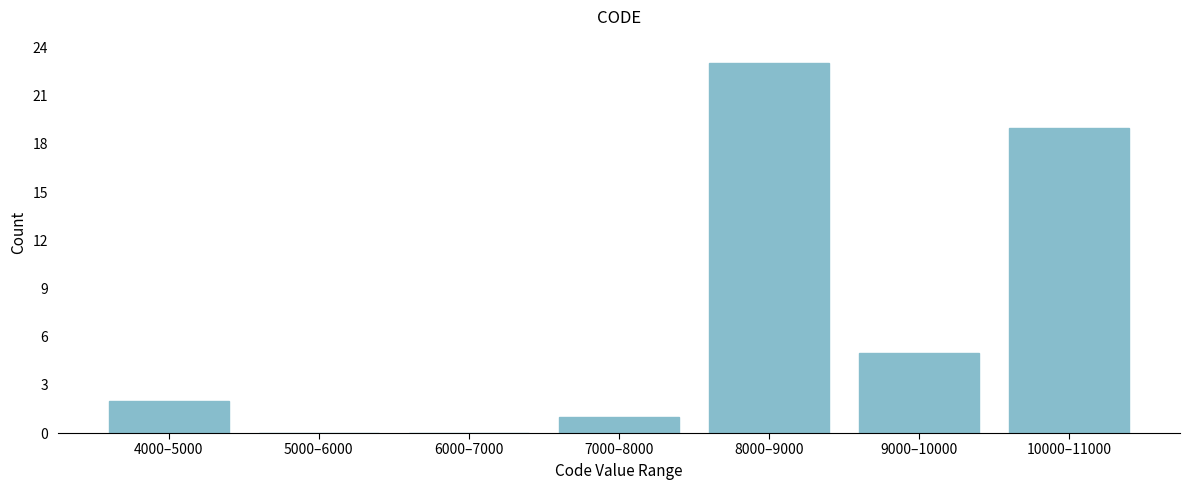

Reading left to right, transcribe all the data shown in this chart.

4000–5000=2	5000–6000=0	6000–7000=0	7000–8000=1	8000–9000=23	9000–10000=5	10000–11000=19